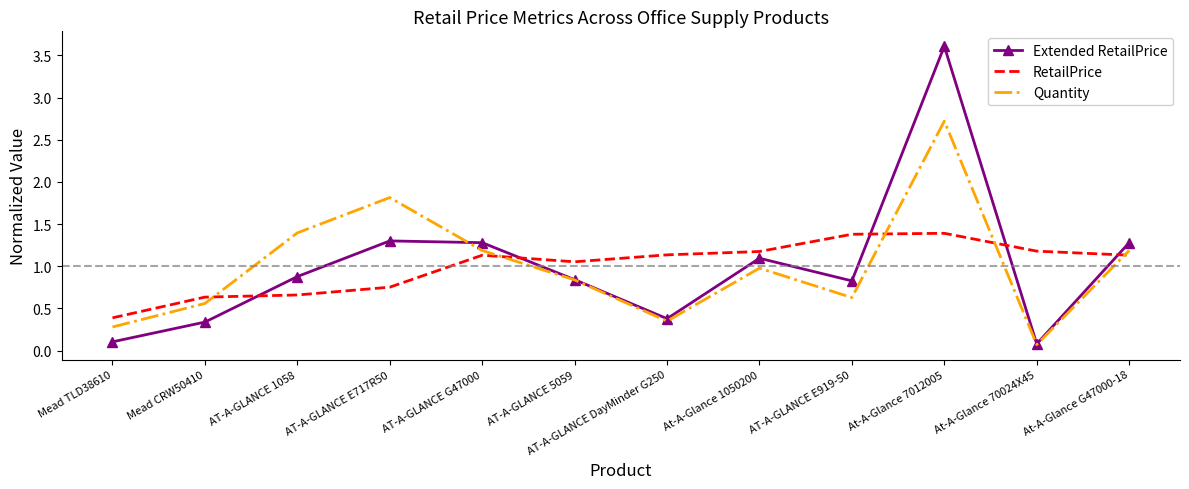

At how many categories does at least one series exceed 0?

12